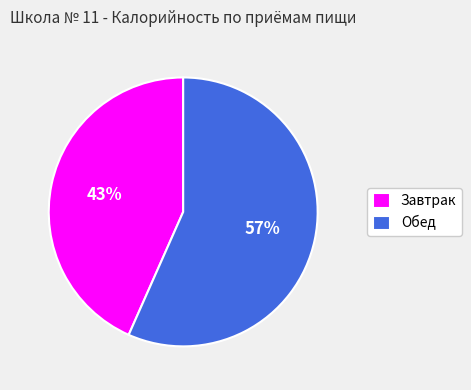

Which has a higher value, Обед or Завтрак?

Обед